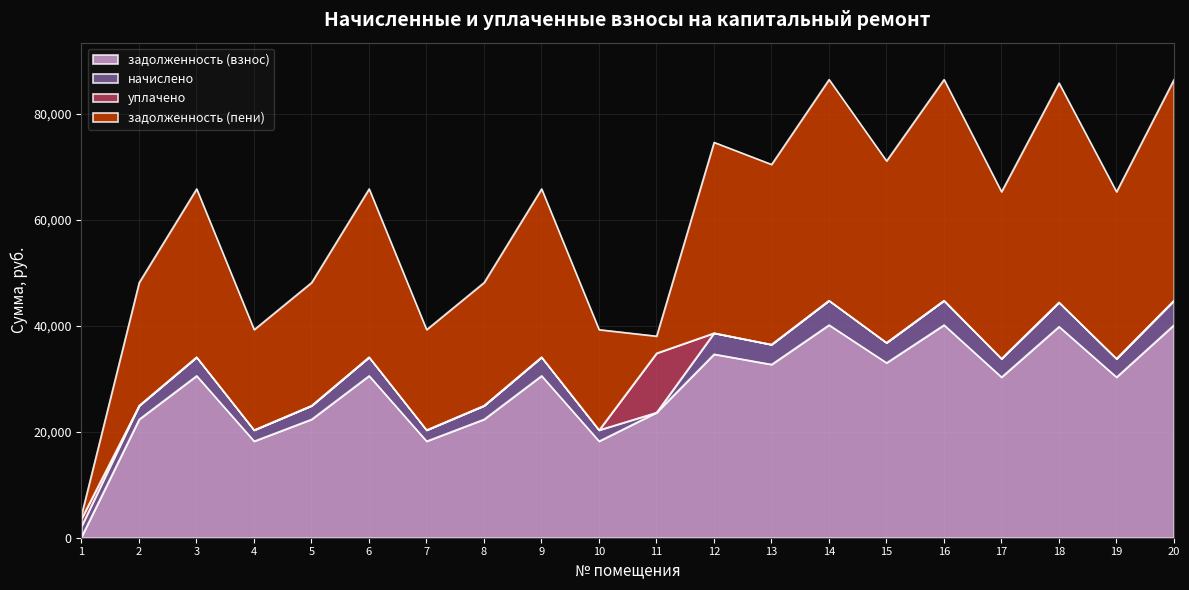

Count the number of categories in the chart.

20